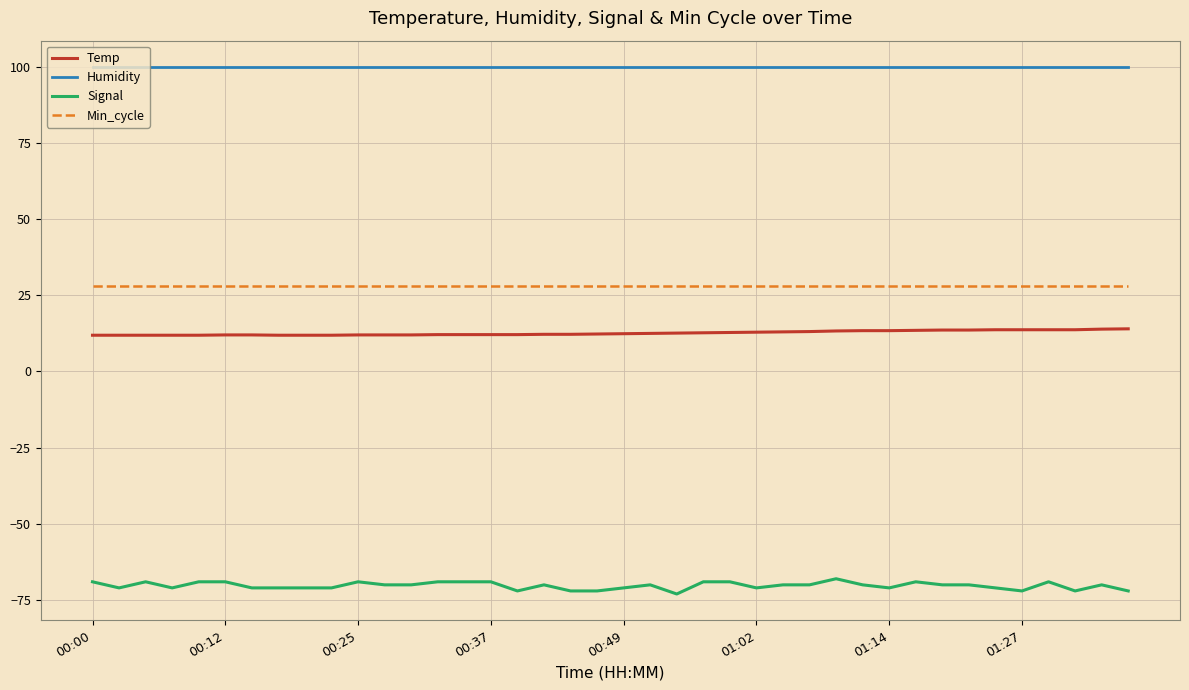

What is the highest value of the Signal series?

-68.0